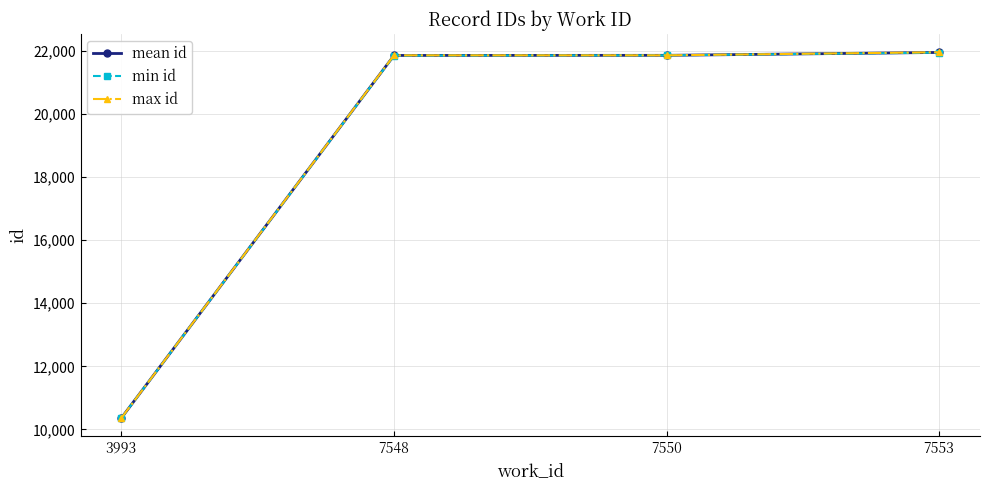

List the series in order of their overall mean, highest first.

max id, mean id, min id